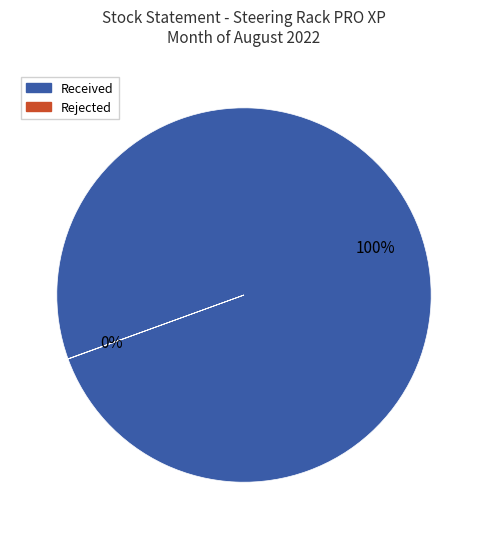

Does any single category account for the majority?

Yes